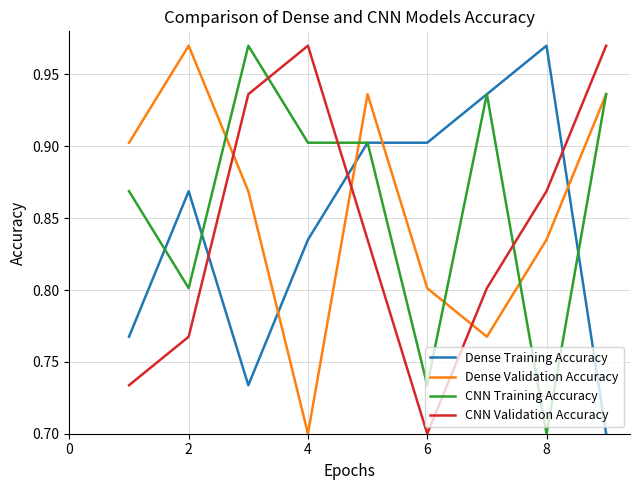

Which series ends up on top after the final intersection of Dense Validation Accuracy and Dense Training Accuracy?

Dense Validation Accuracy